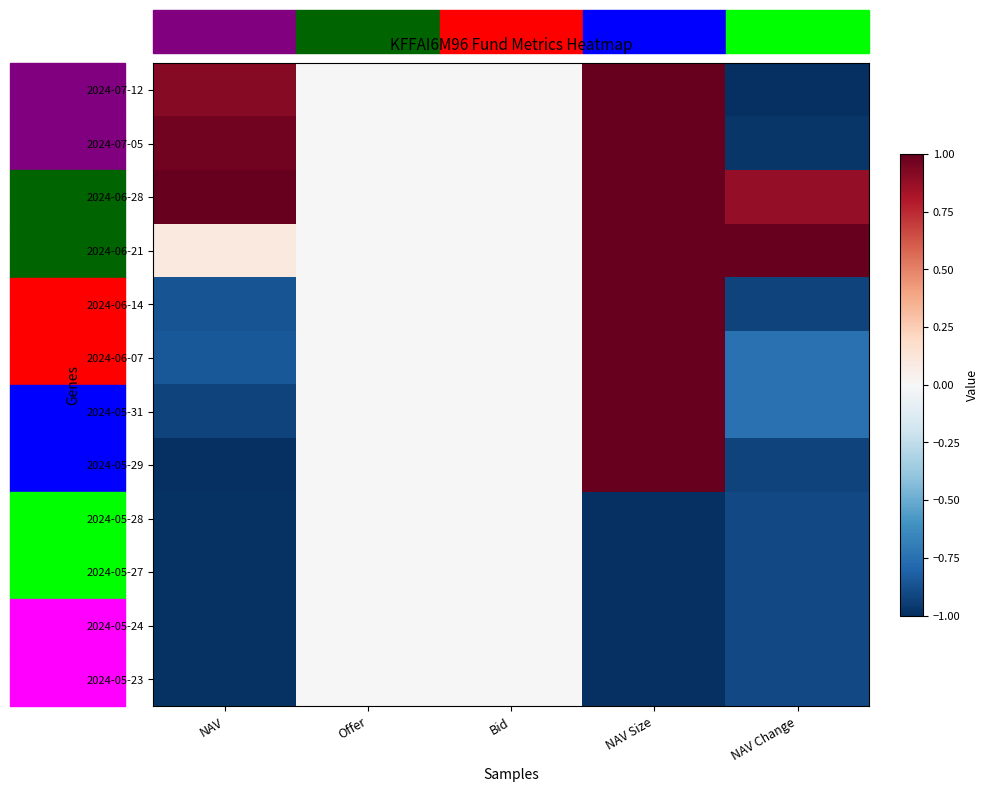

How many series are shown in this chart?

12